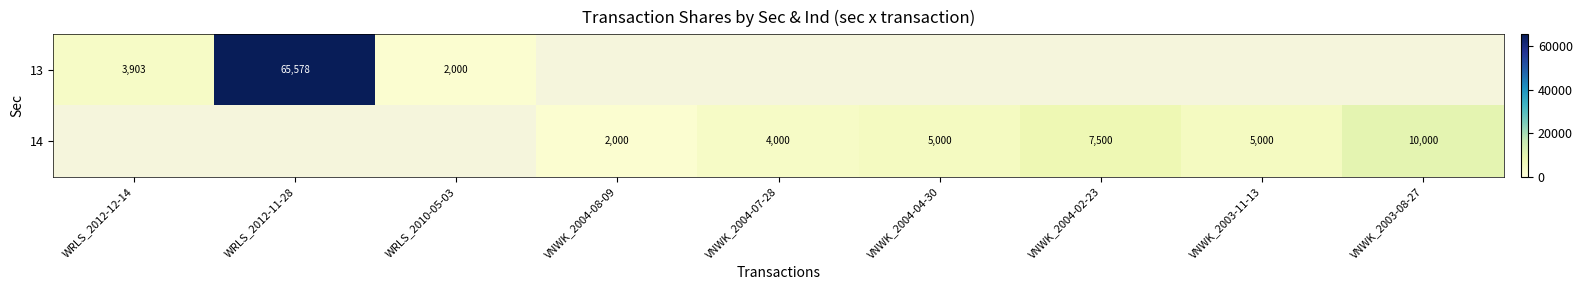

The 13 series shows 103923 at WRLS_2012-11-28. True or false?

False